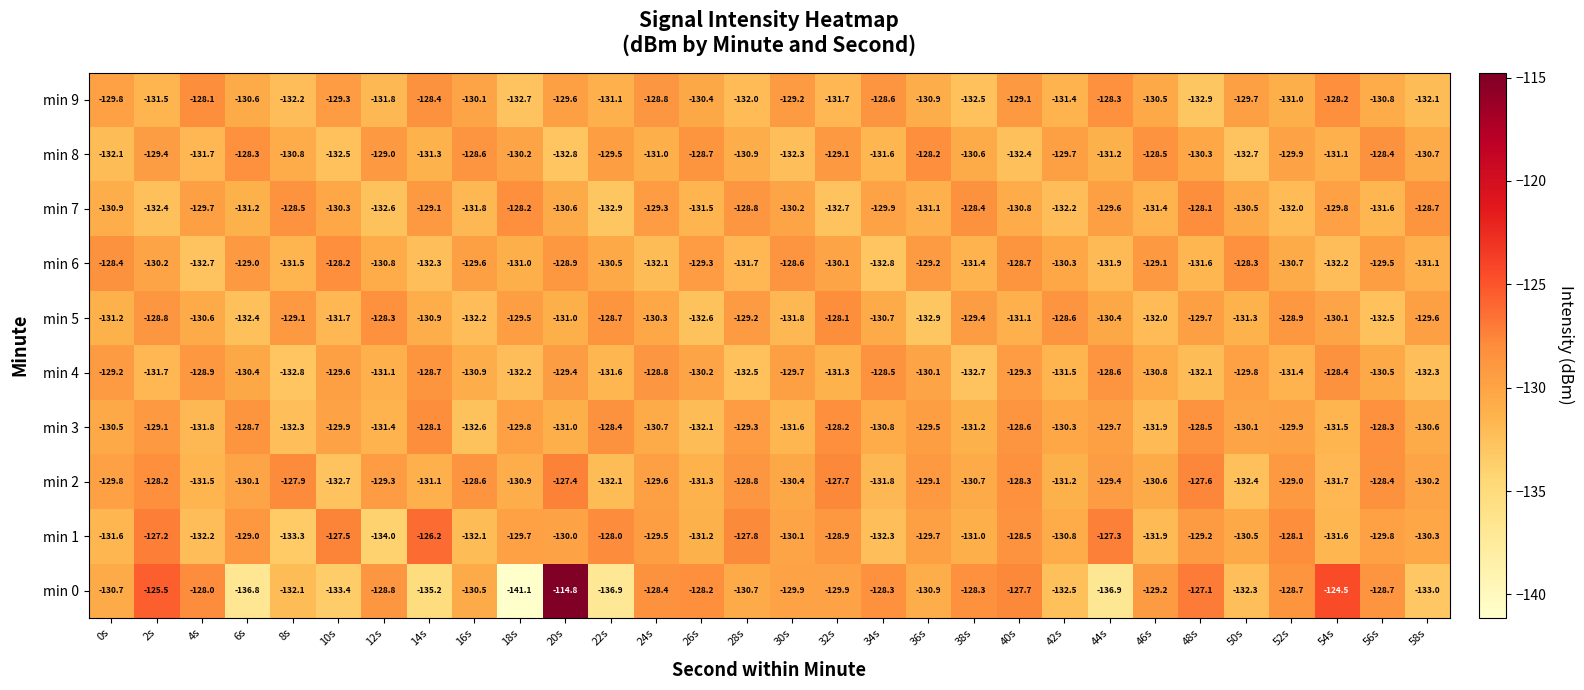

List the labels in order of min 8 value, largest first.

36s, 6s, 56s, 46s, 16s, 26s, 12s, 32s, 2s, 22s, 42s, 52s, 18s, 48s, 38s, 58s, 8s, 28s, 24s, 54s, 44s, 14s, 34s, 4s, 0s, 30s, 40s, 10s, 50s, 20s